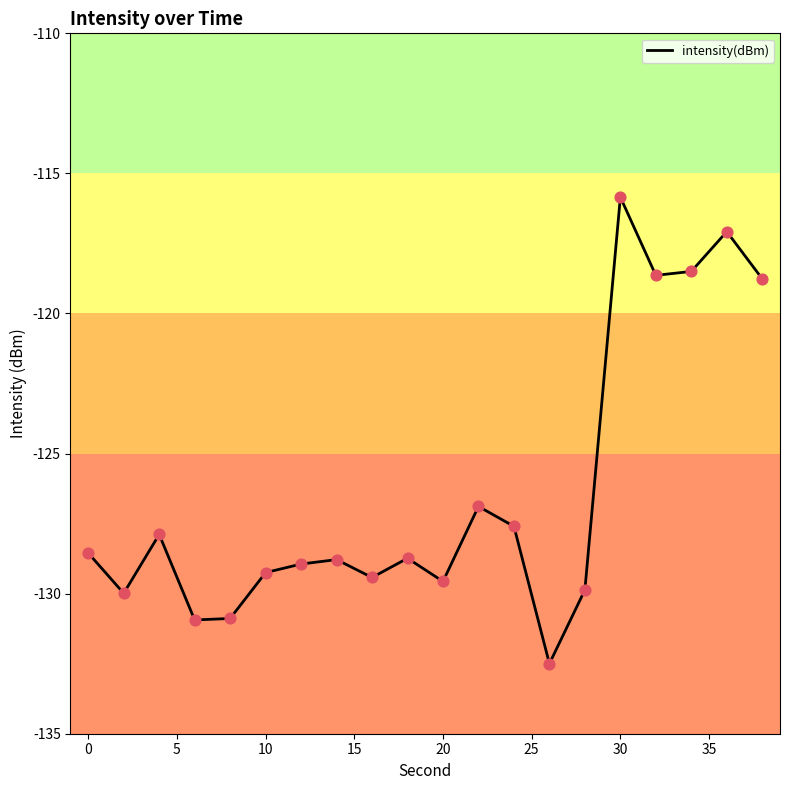

What is the smallest value displayed?

-132.5